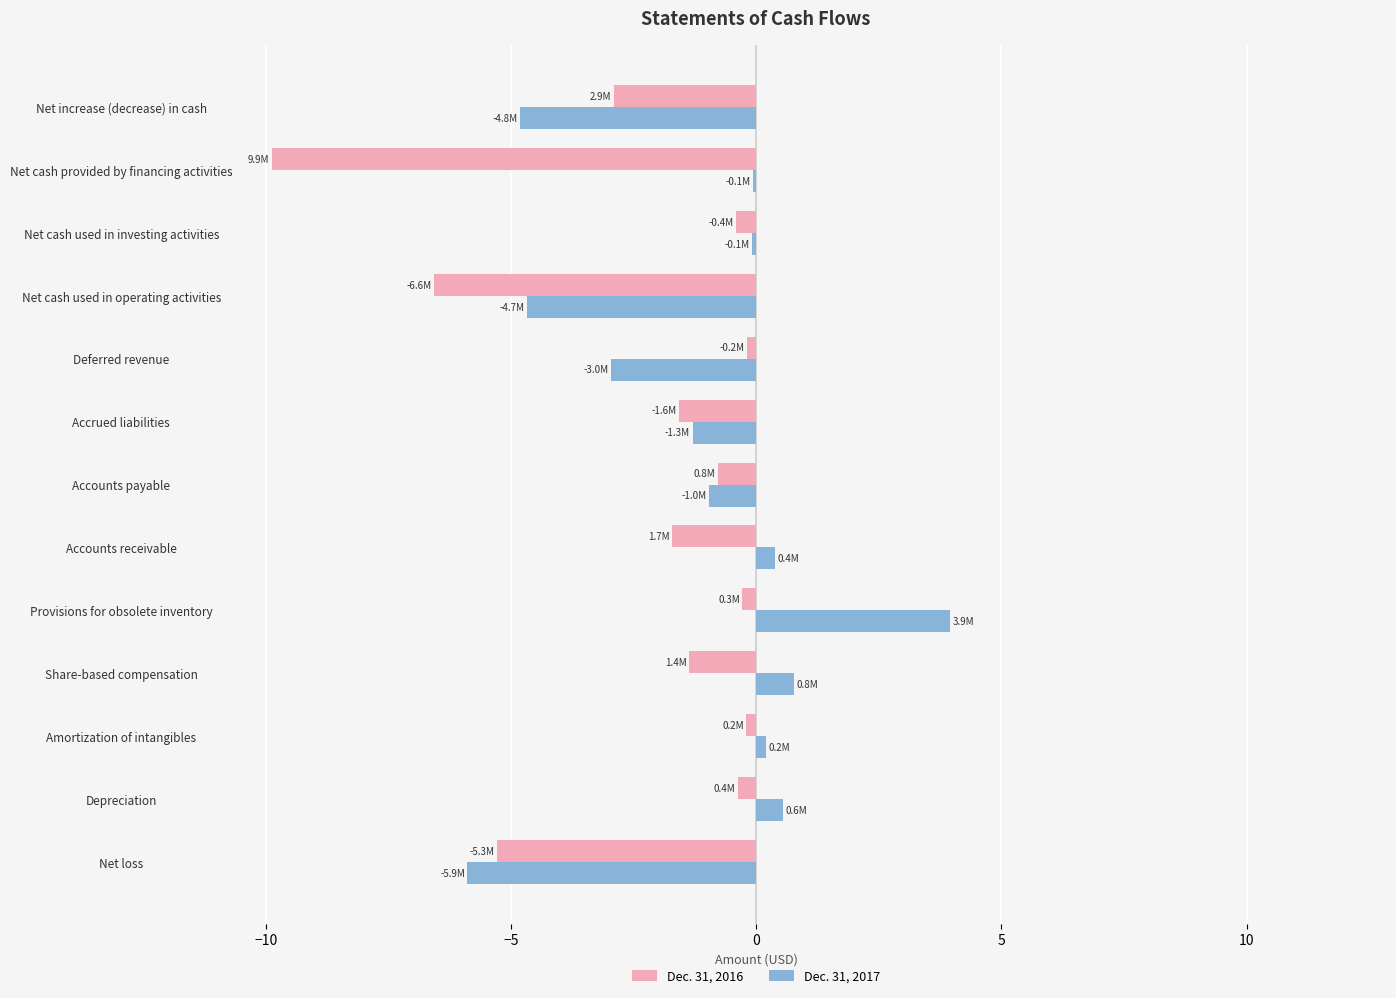

Between Accrued liabilities and Net increase (decrease) in cash, which series saw the biggest shift?

Dec. 31, 2017